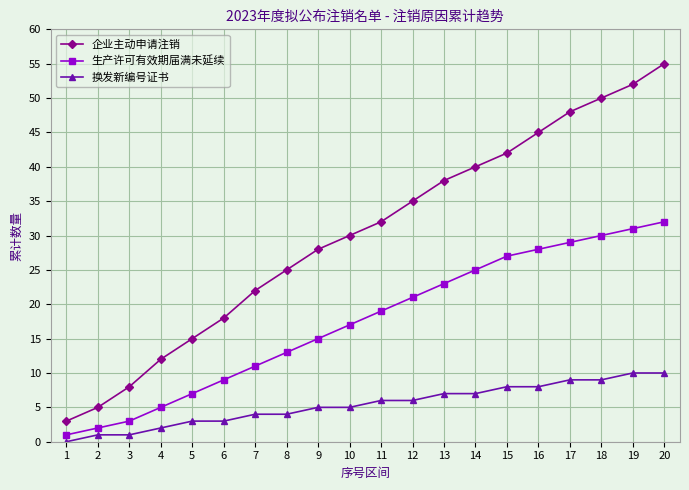

At 15, list the series in order from largest to smallest.

企业主动申请注销, 生产许可有效期届满未延续, 换发新编号证书